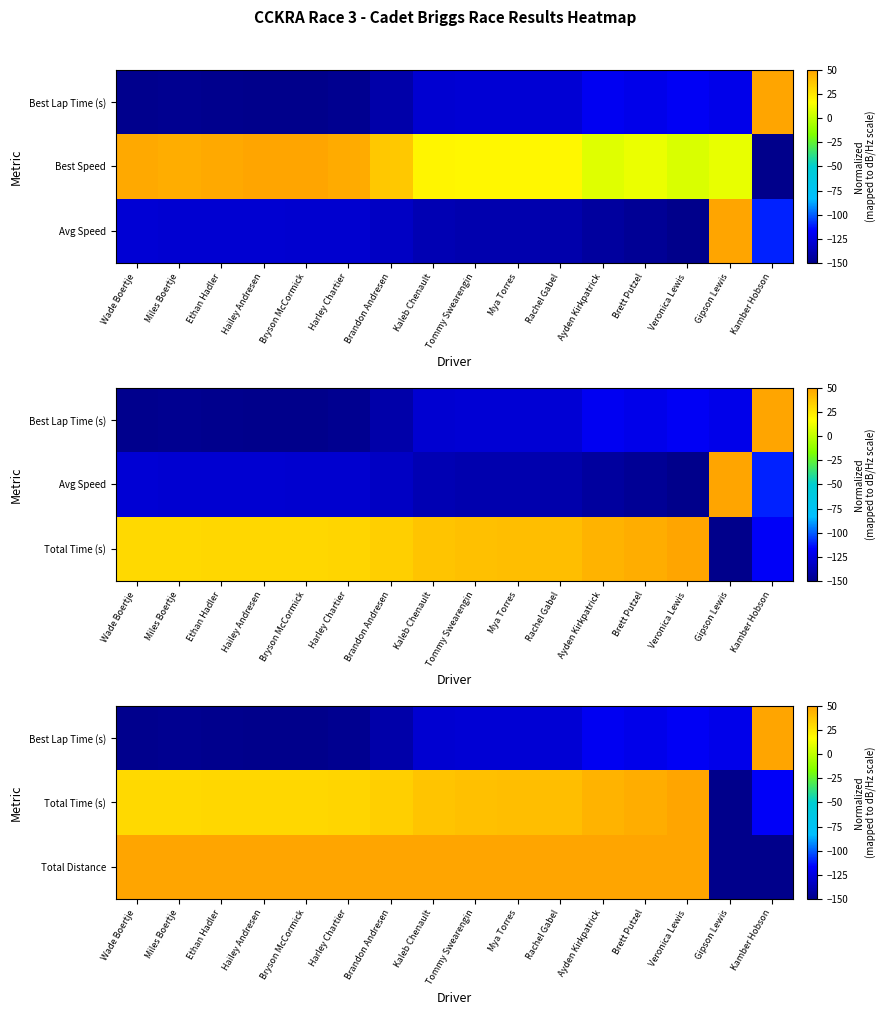

What is the total value across all series at Kamber Hobson?

-218.4